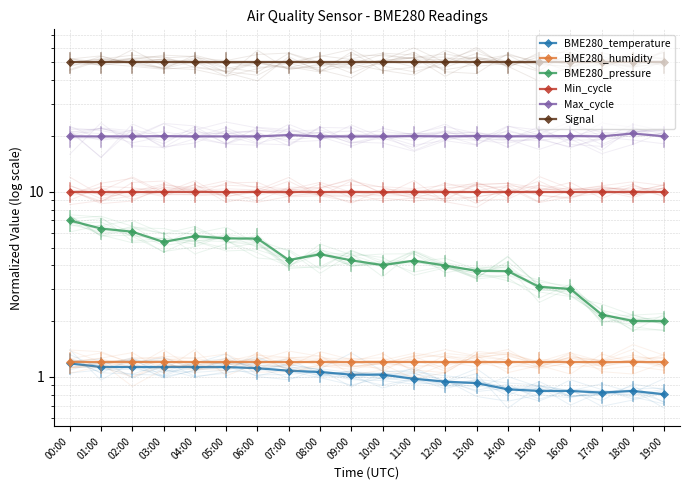

True or false: Signal and Min_cycle cross at least once.

False